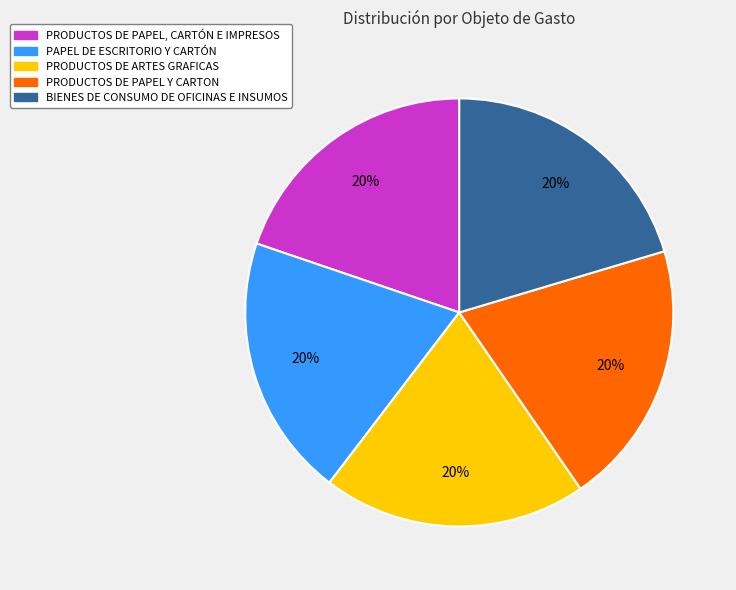

Is it true that PAPEL DE ESCRITORIO Y CARTÓN is 6% of the pie?

False